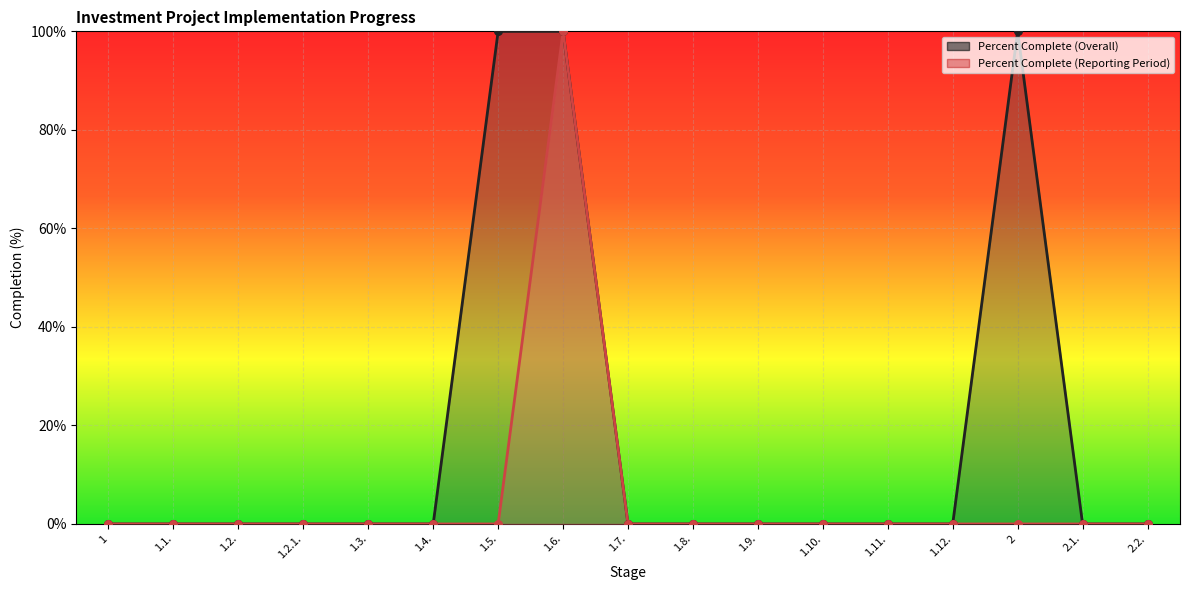

Which series contains the lowest Y value?

Percent Complete (Overall)